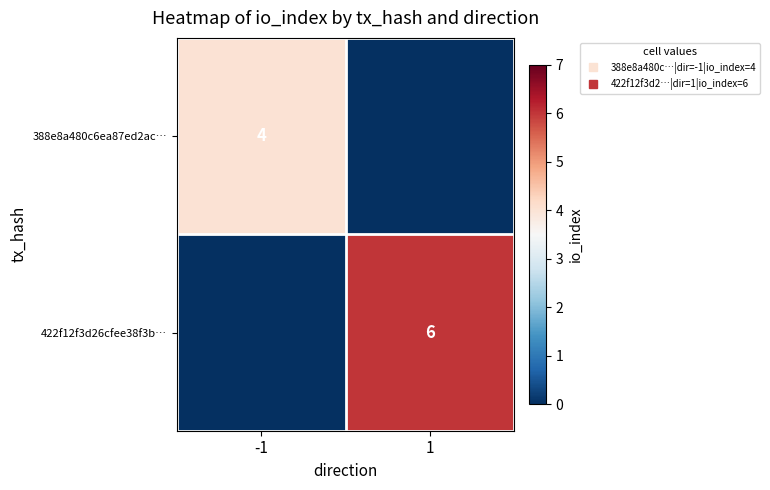

What is the difference between the maximum and minimum values in the 422f12f3d26cfee38f3b… series?

6